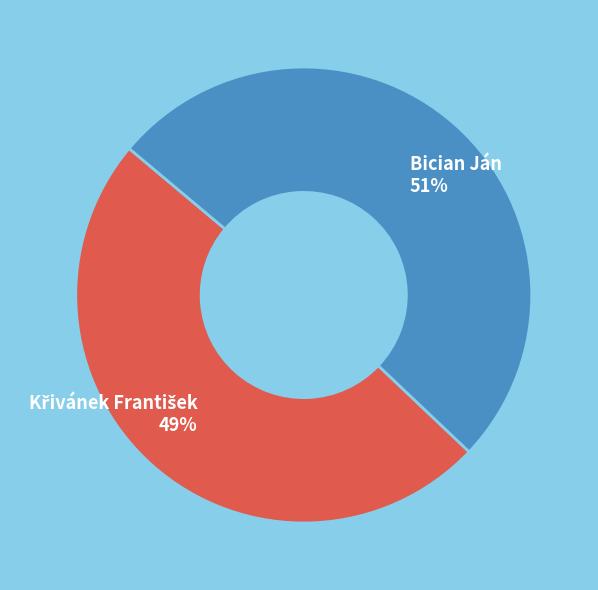

The Bician Ján slice represents 40% of the pie. True or false?

False